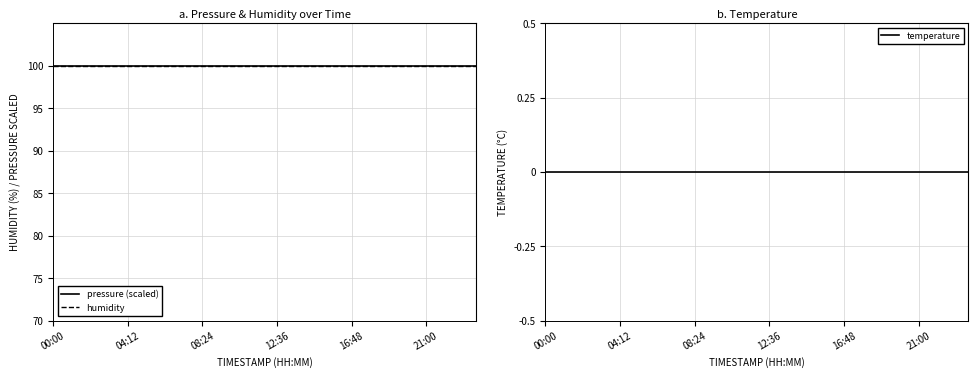

Which category has the lowest value in the humidity series?

00:00